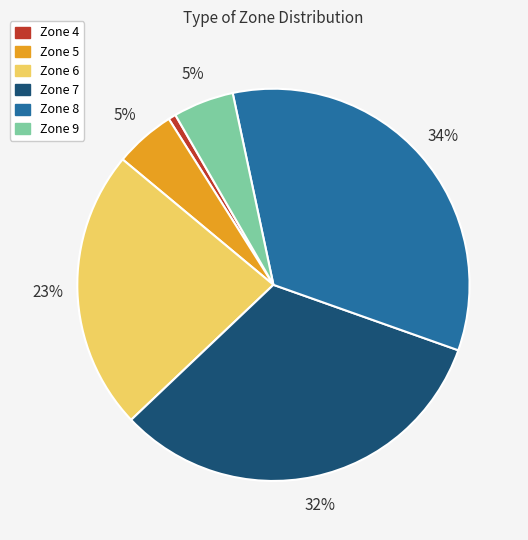

To the nearest percent, what is the difference between the largest and smallest slice percentages?

33%